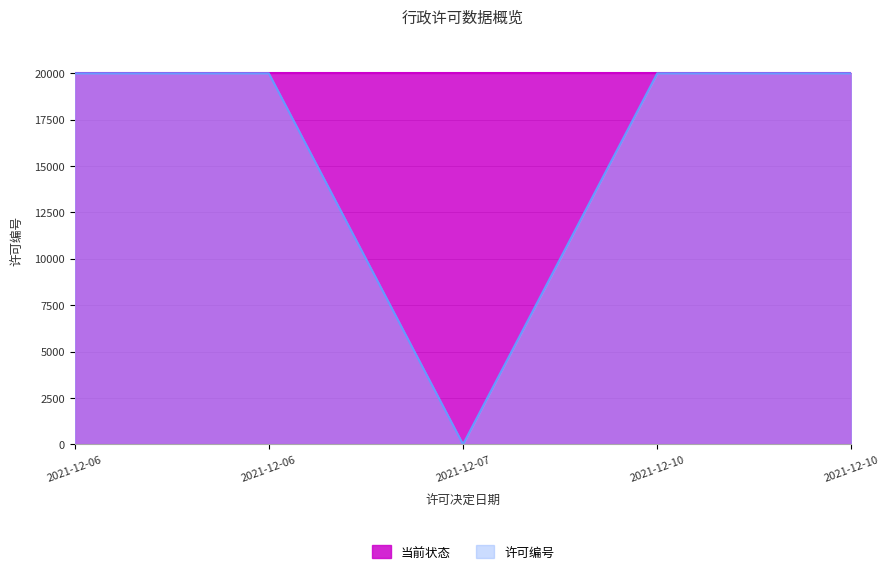

How many positive values are there?

4